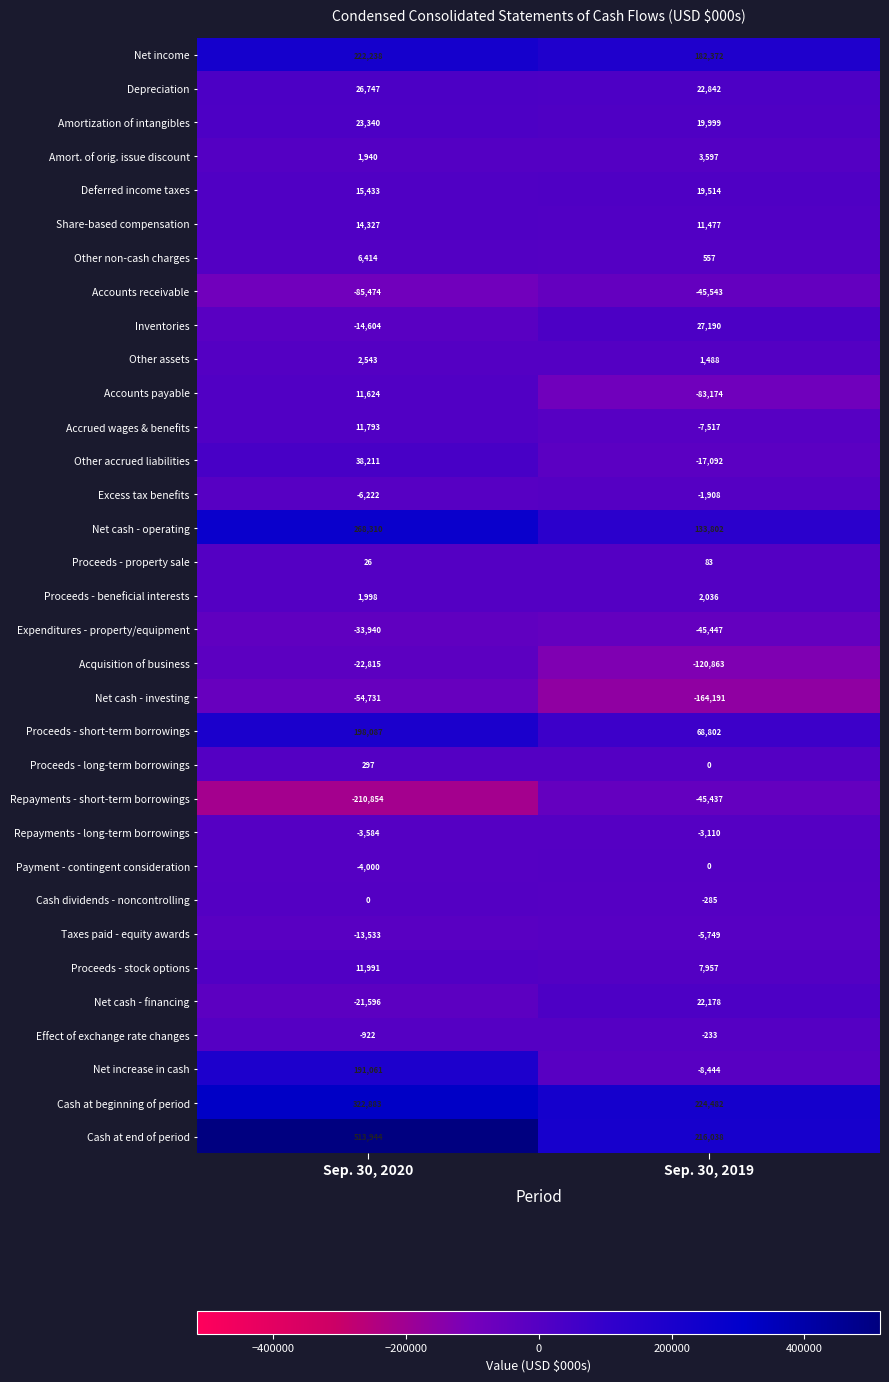

Which series has the widest spread of values?

Cash at end of period